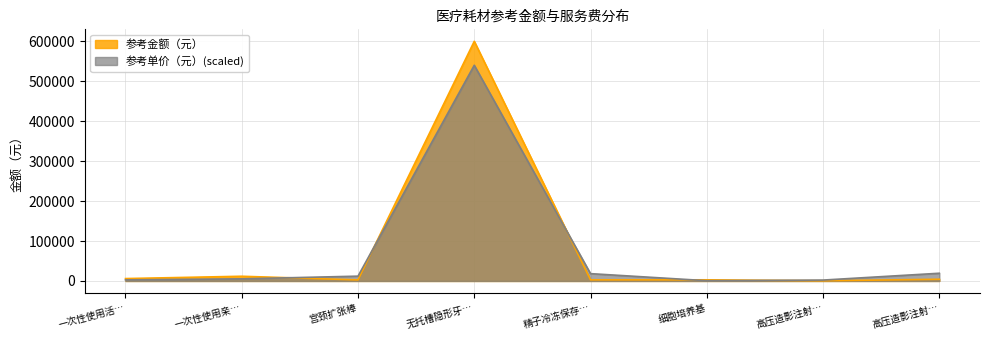

Which series has the largest range (max minus min)?

参考金额（元）